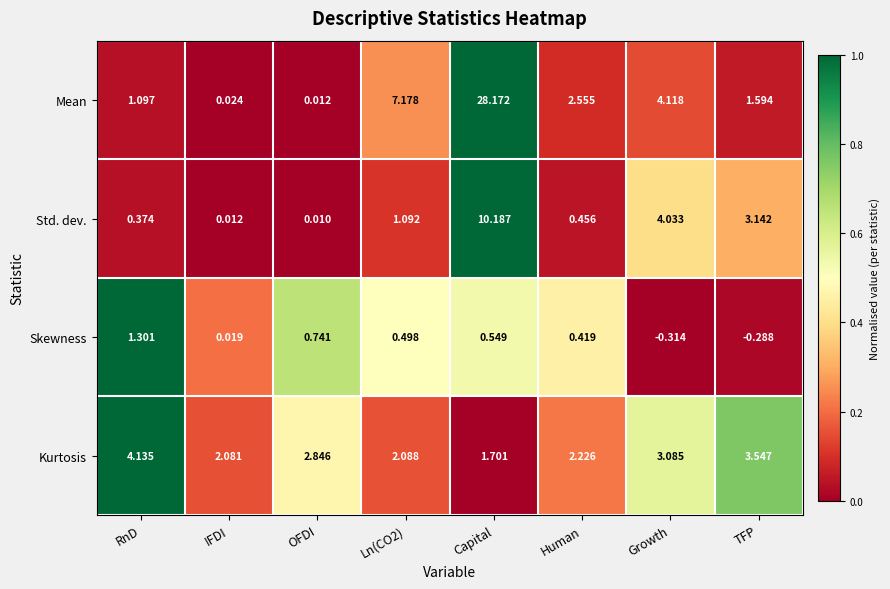

Rank the series by their maximum value, from highest to lowest.

Mean, Std. dev., Kurtosis, Skewness